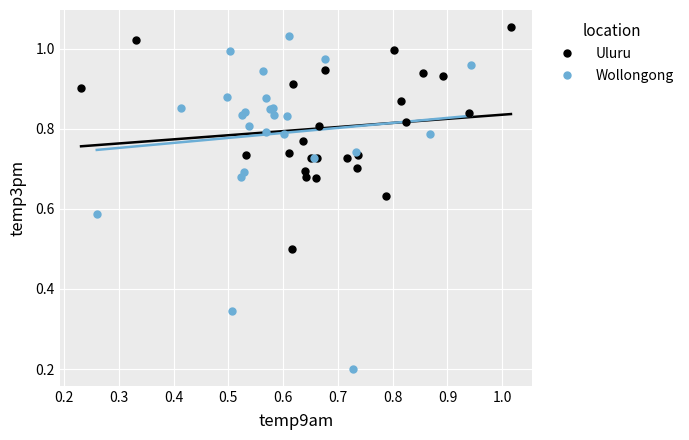

Which series has the widest spread of Y values?

Wollongong